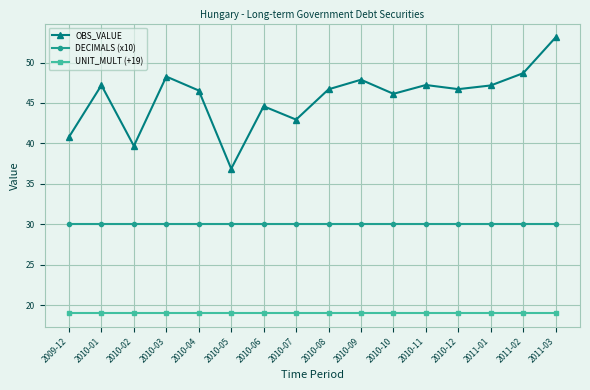

What is the label of the 5th point from the left?

2010-04